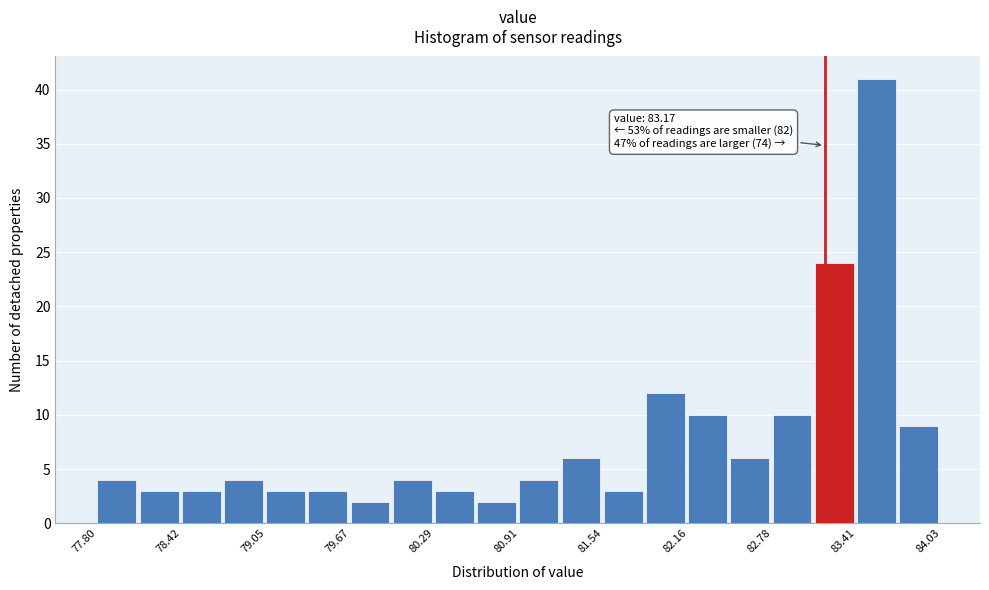

Around what value on the x-axis is the tallest bar? Give the approximate position of its centre, as read against the axis.

83.6